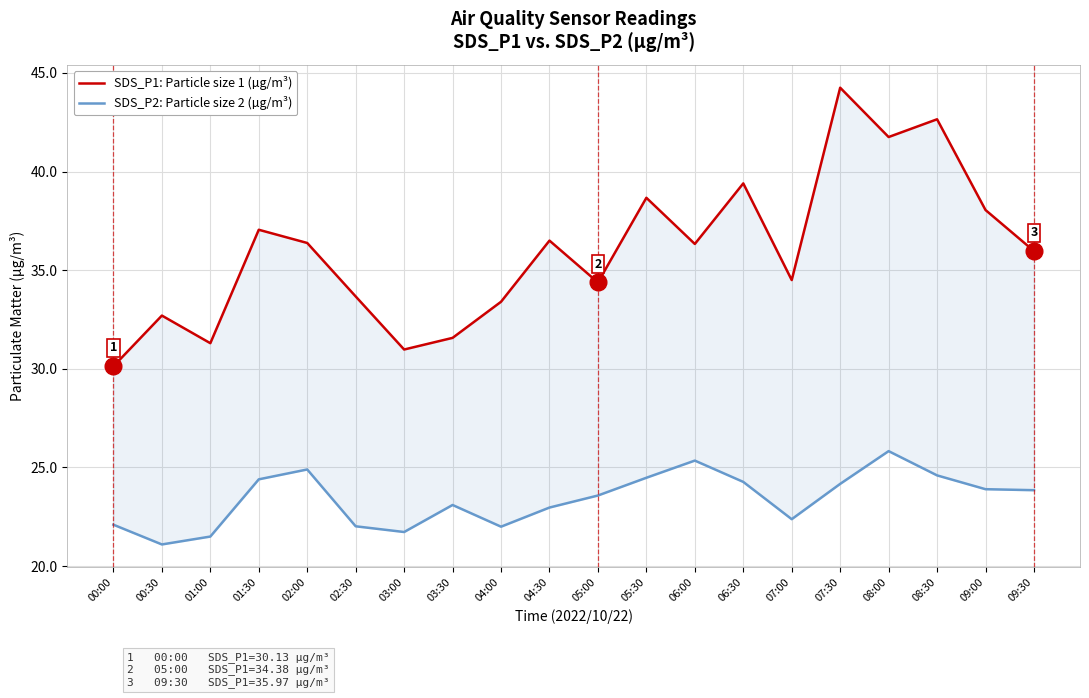

Is this an area chart (filled region under the line)?

No